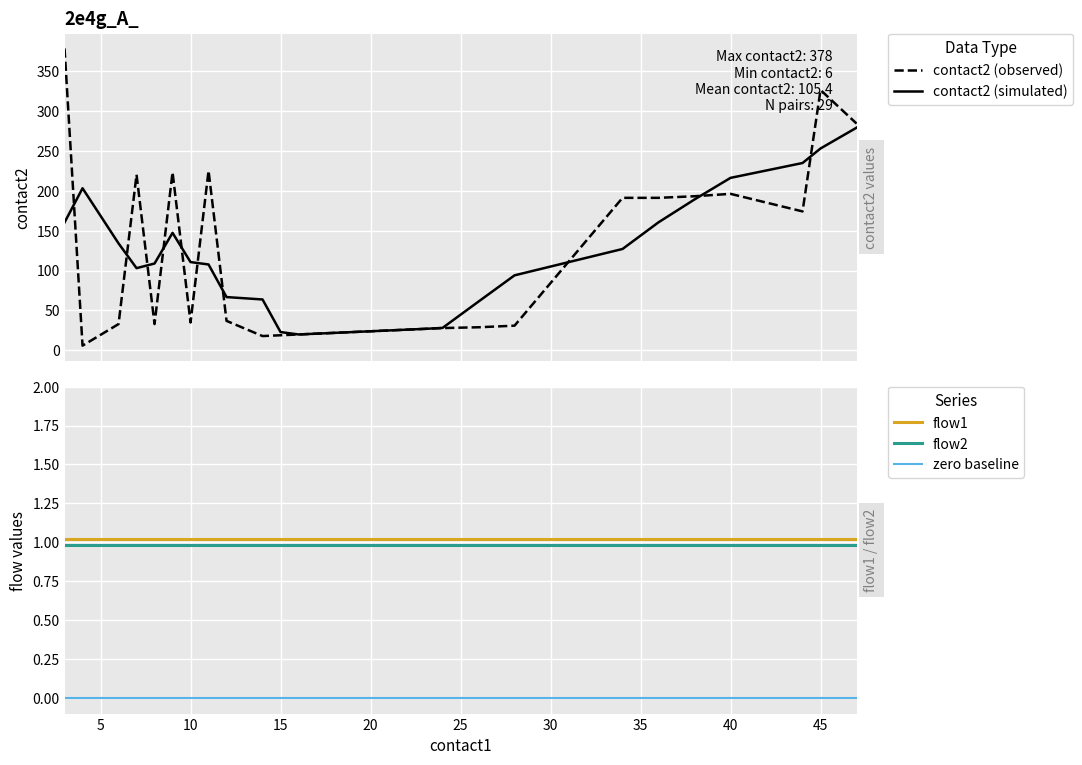

Is the value of flow2 at 12 greater than the value of zero baseline at 18?

Yes